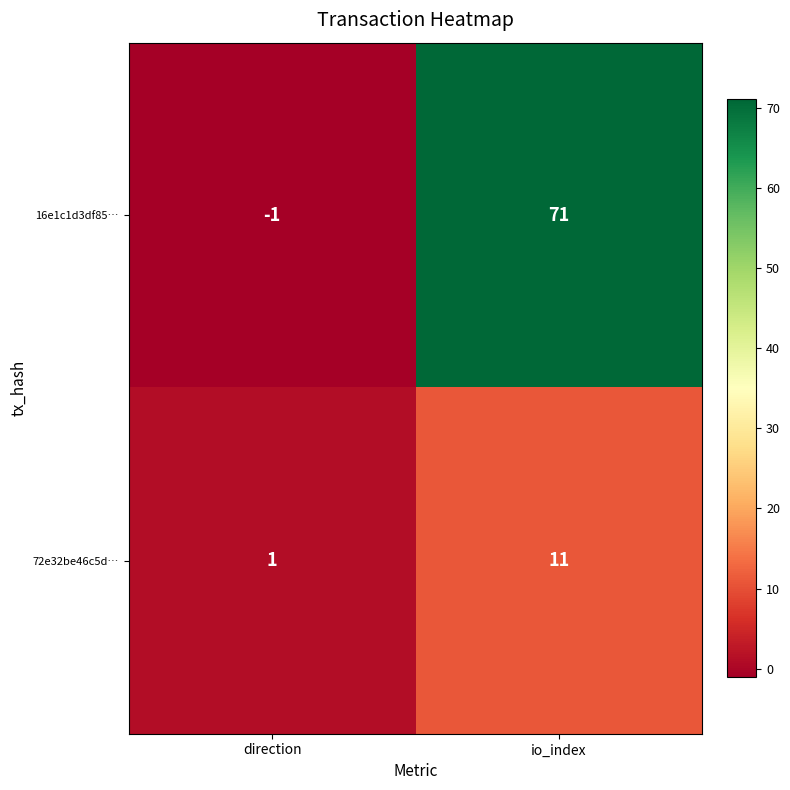

How many values in the 16e1c1d3df85… series are below 71?

1